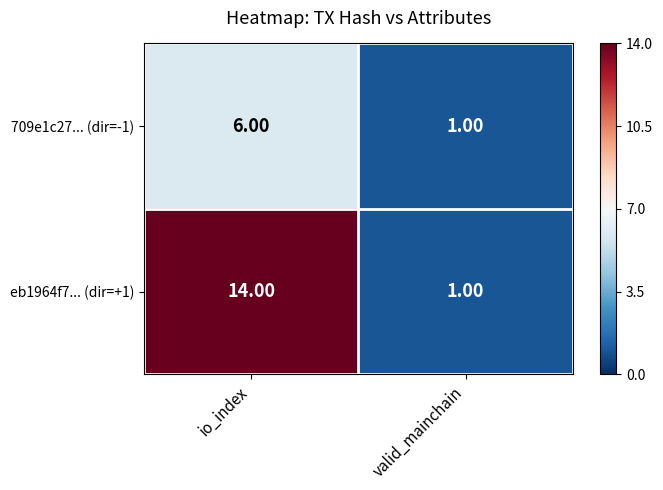

Count the number of categories in the chart.

2